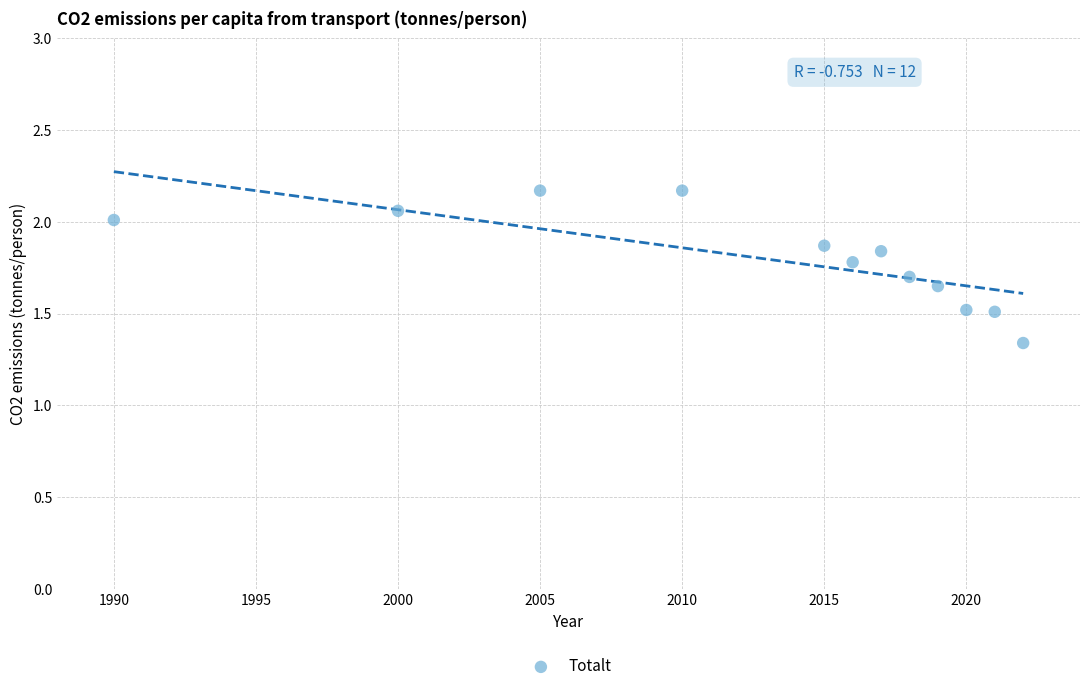

What is the range of X values (max minus min)?

32.0